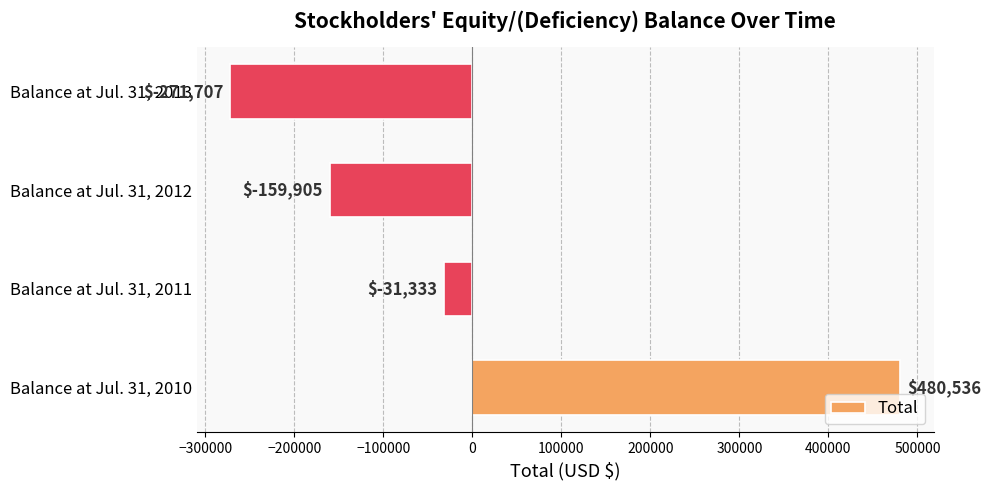

Which category has the lowest value across all series?

Balance at Jul. 31, 2013